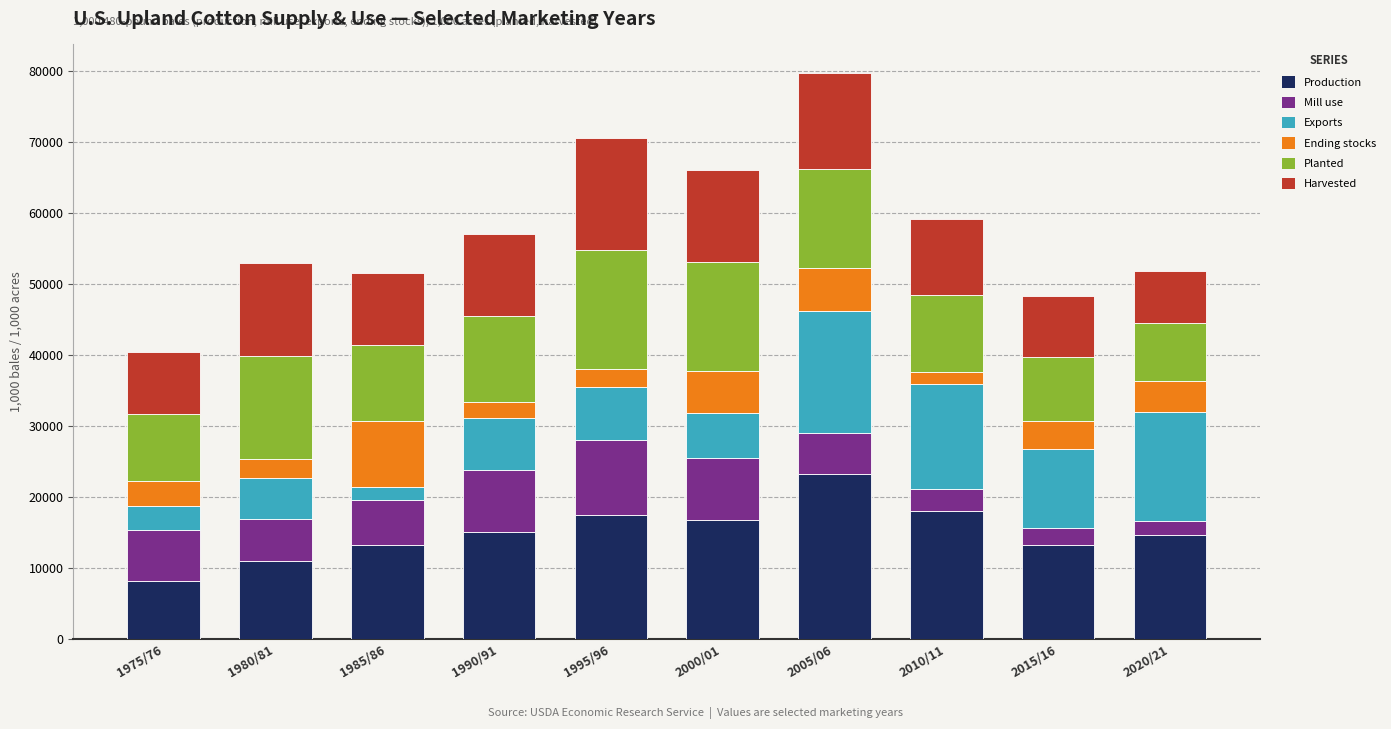

What is the average value of the Production series?

15133.3